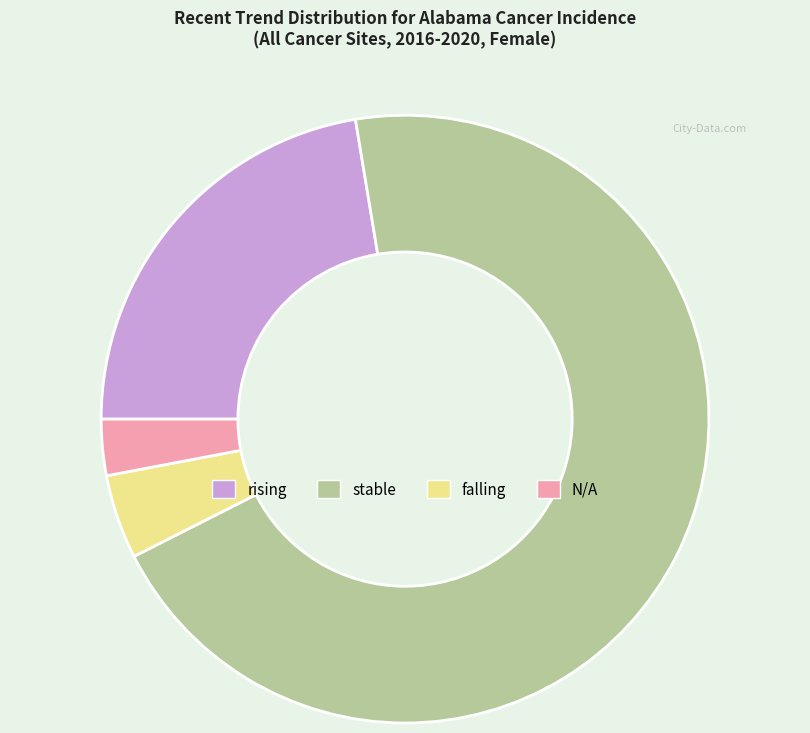

Is there a majority slice in this chart?

Yes